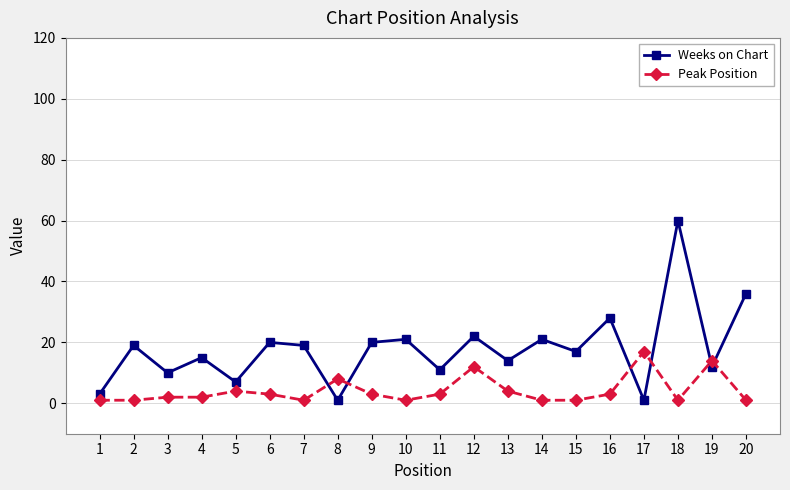

What is the greatest value displayed?

60